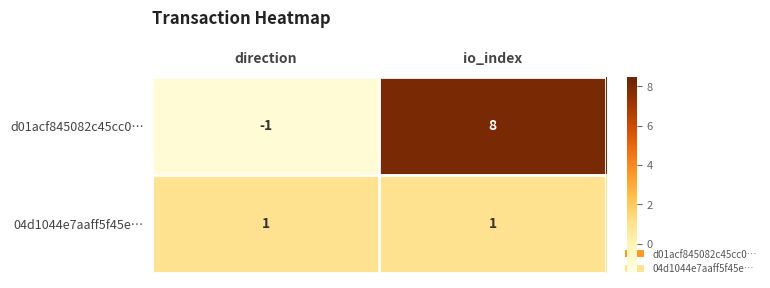

Reading left to right, list all the values displayed in this chart.

d01acf845082c45cc0…: -1	8
04d1044e7aaff5f45e…: 1	1